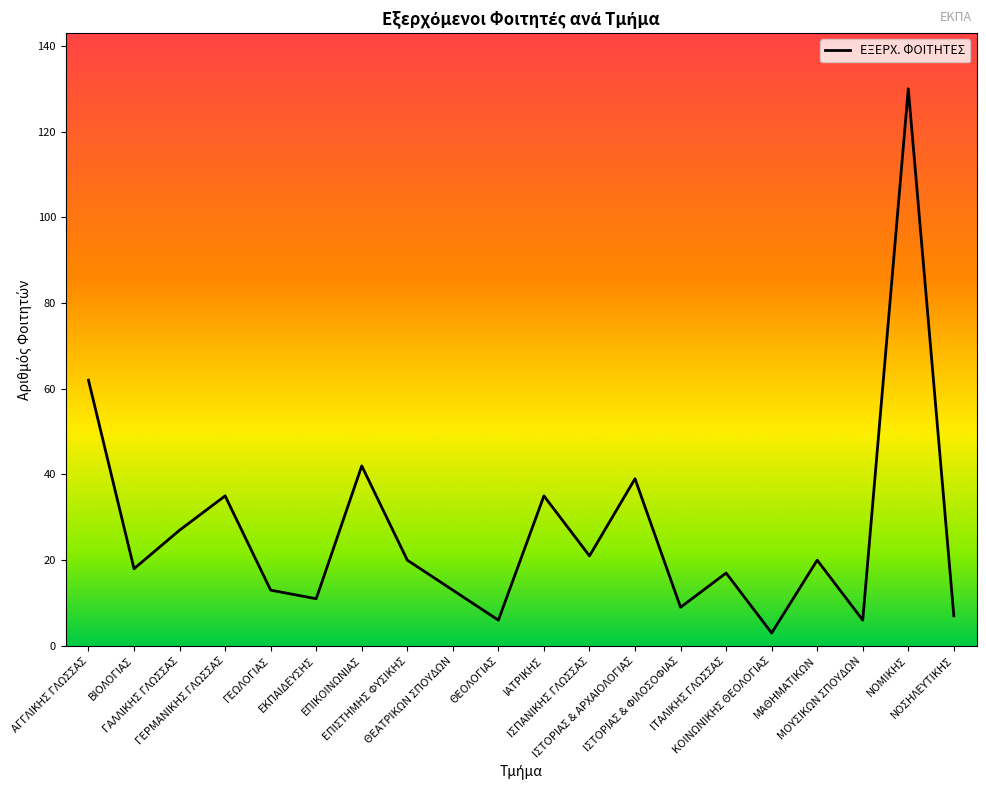

What is the maximum value shown in the chart?

130